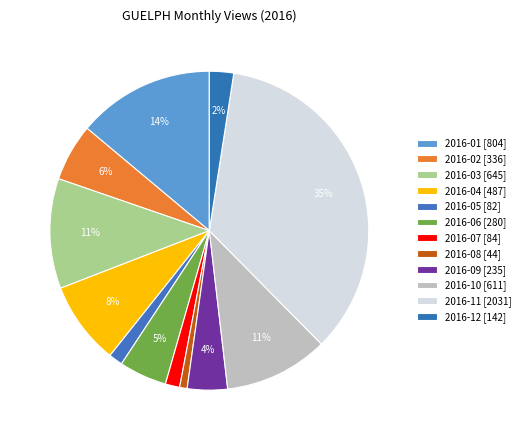

How many segments does this pie chart have?

12